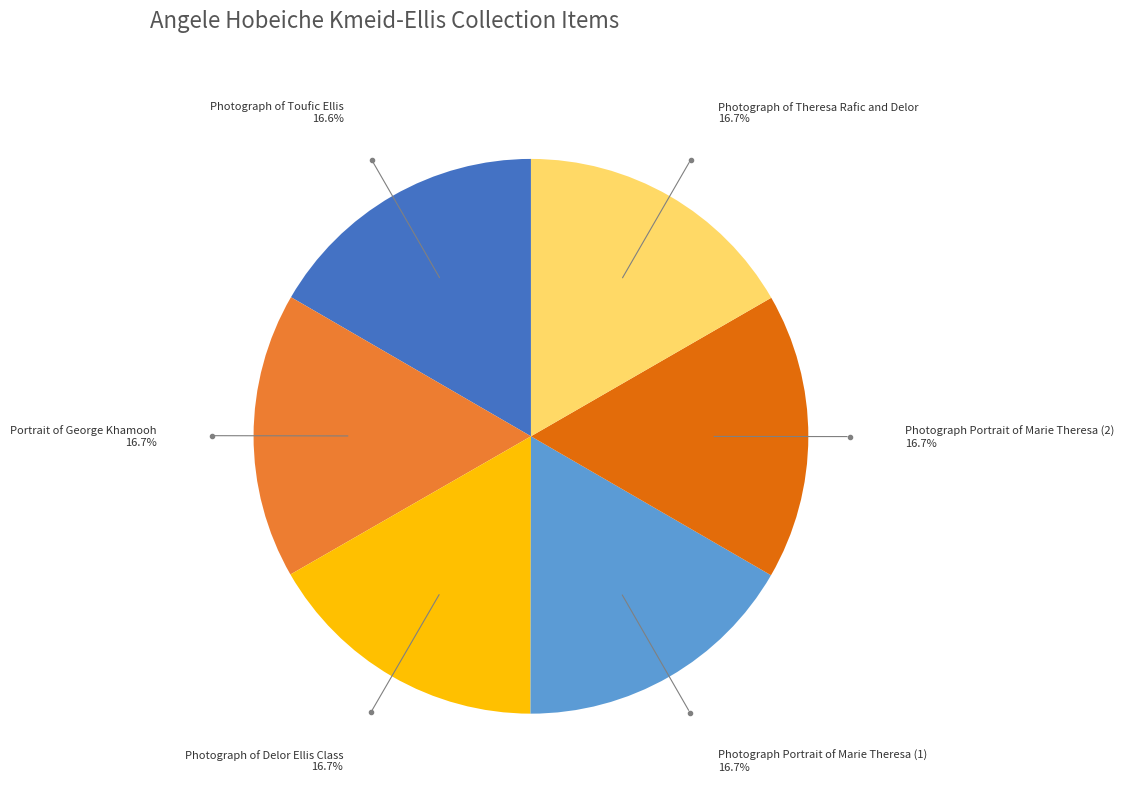

Is there a majority slice in this chart?

No